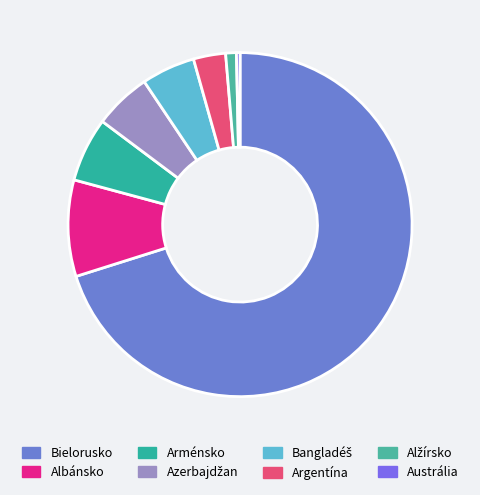

What is the majority slice?

Bielorusko